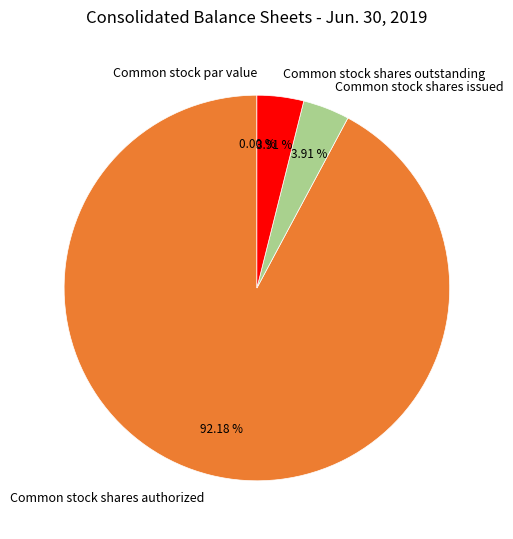

What is the smallest slice in the pie chart?

Common stock par value